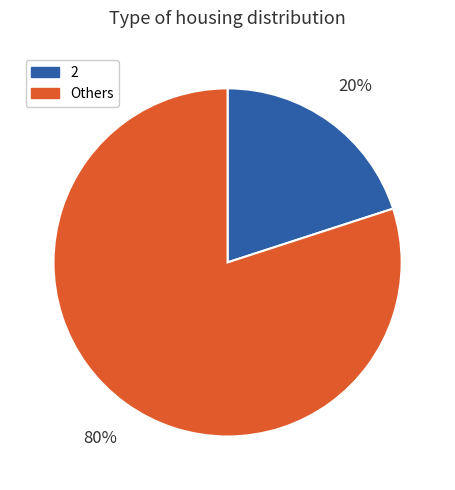

Which category has the biggest portion of the pie?

Others